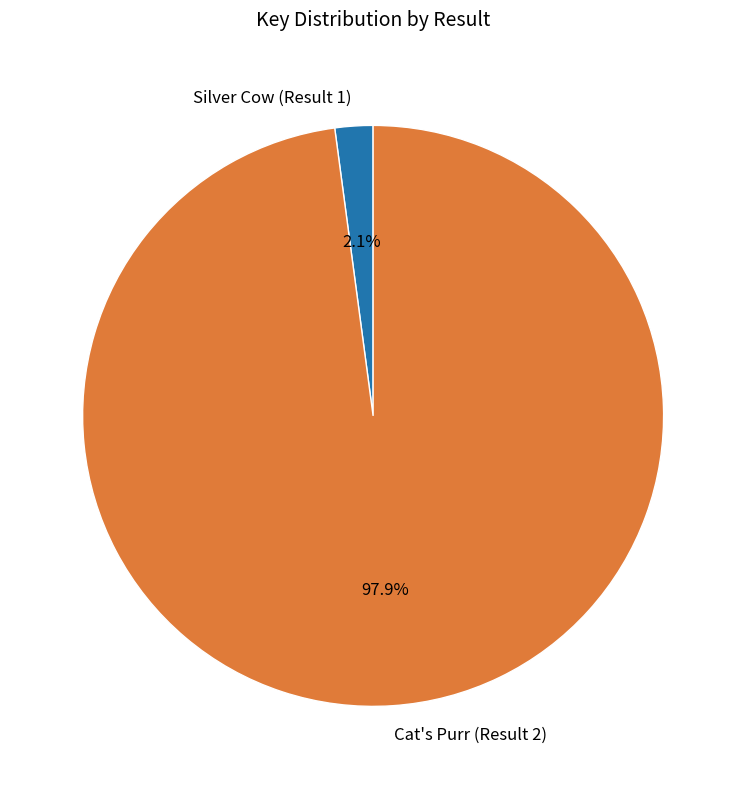

Which slice represents more than half of the pie?

Cat's Purr (Result 2)